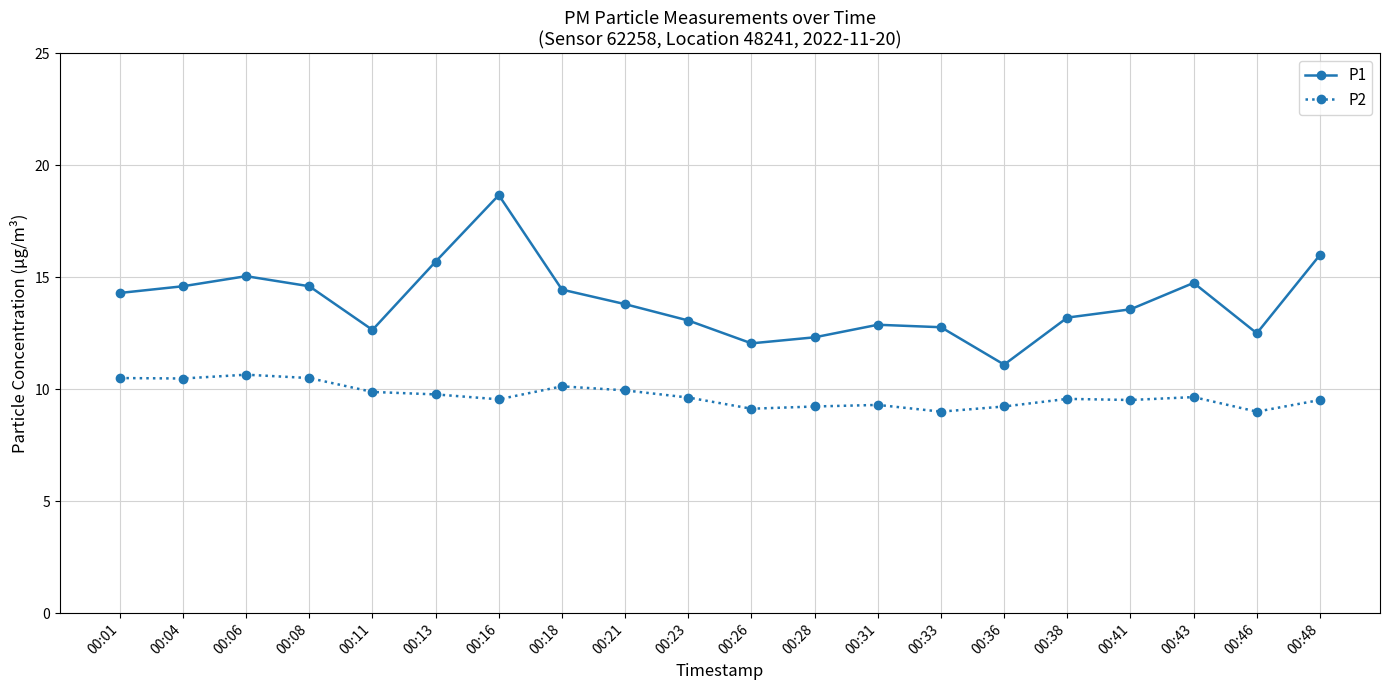

How many interior local peaks does the P1 series have?

4